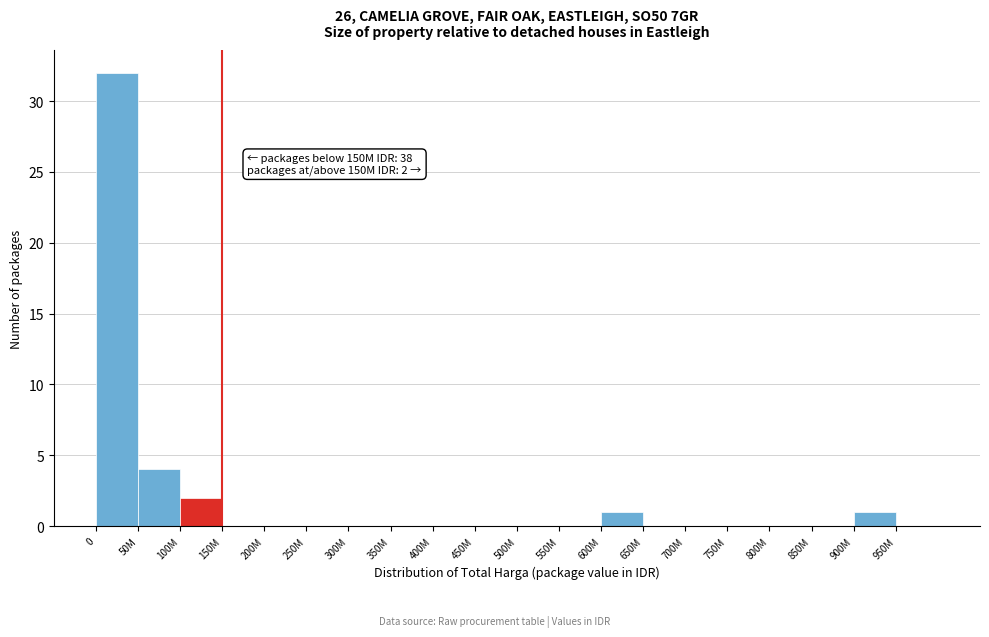

Reading left to right, transcribe all the data shown in this chart.

0=32	50M=4	100M=2	150M=0	200M=0	250M=0	300M=0	350M=0	400M=0	450M=0	500M=0	550M=0	600M=1	650M=0	700M=0	750M=0	800M=0	850M=0	900M=1	950M=0